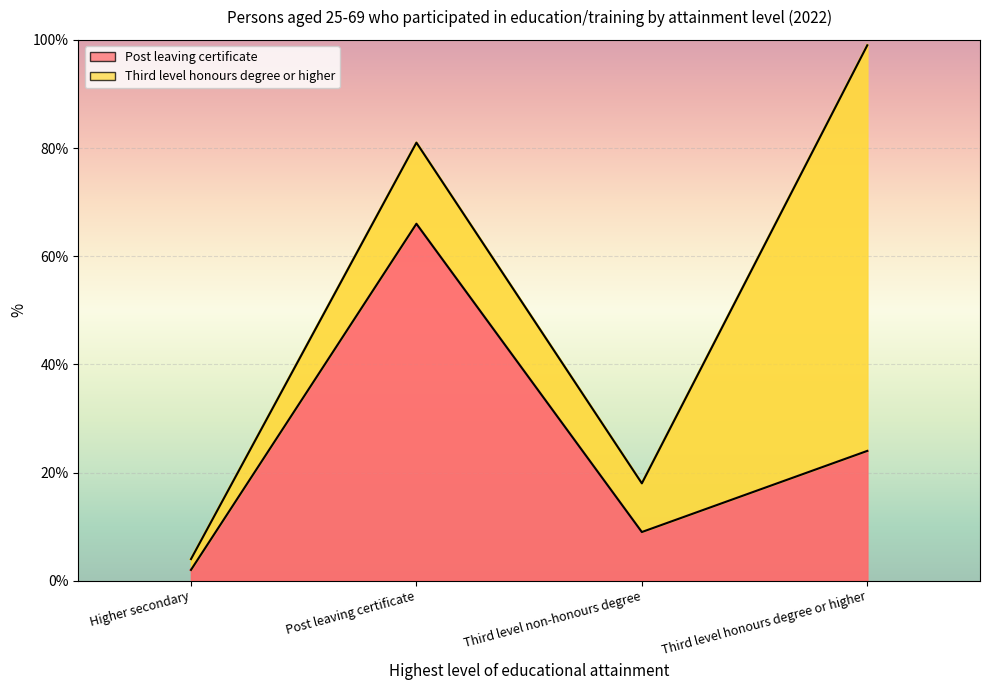

Rank the categories by value from highest to lowest.

Post leaving certificate, Third level honours degree or higher, Third level non-honours degree, Higher secondary